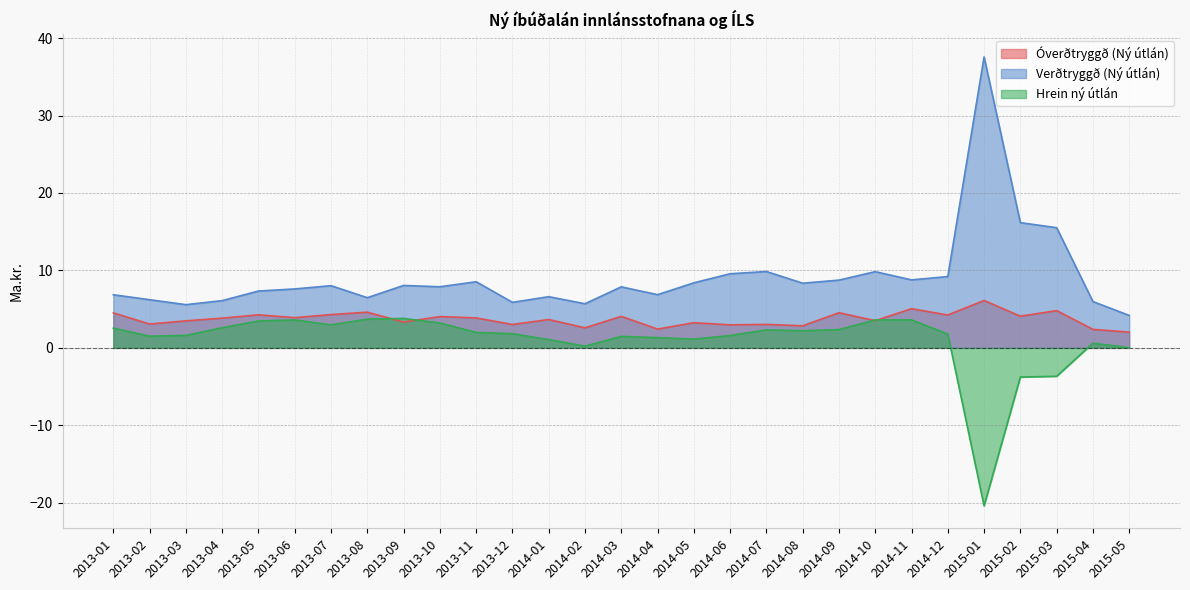

Is the value of Verðtryggð (Ný útlán) at 2013-04 greater than the value of Hrein ný útlán at 2013-09?

Yes